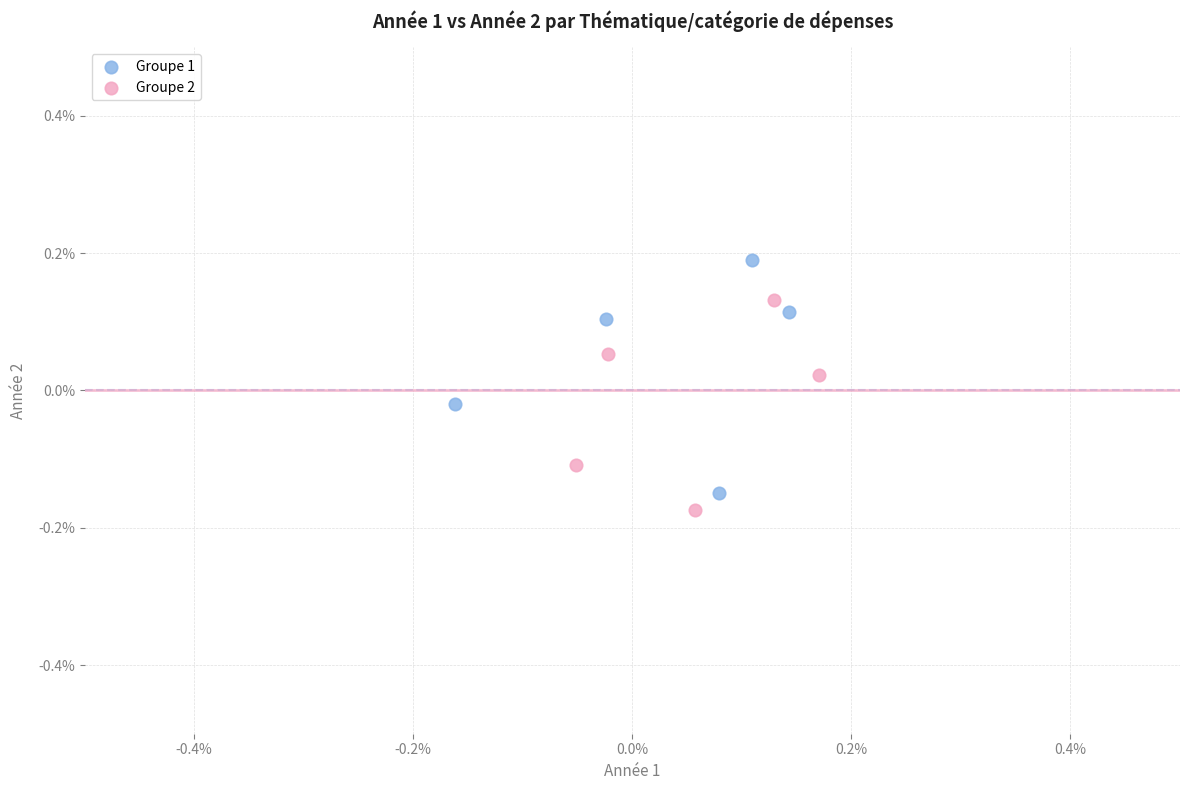

What are all the series names shown in the legend?

Groupe 1, Groupe 2